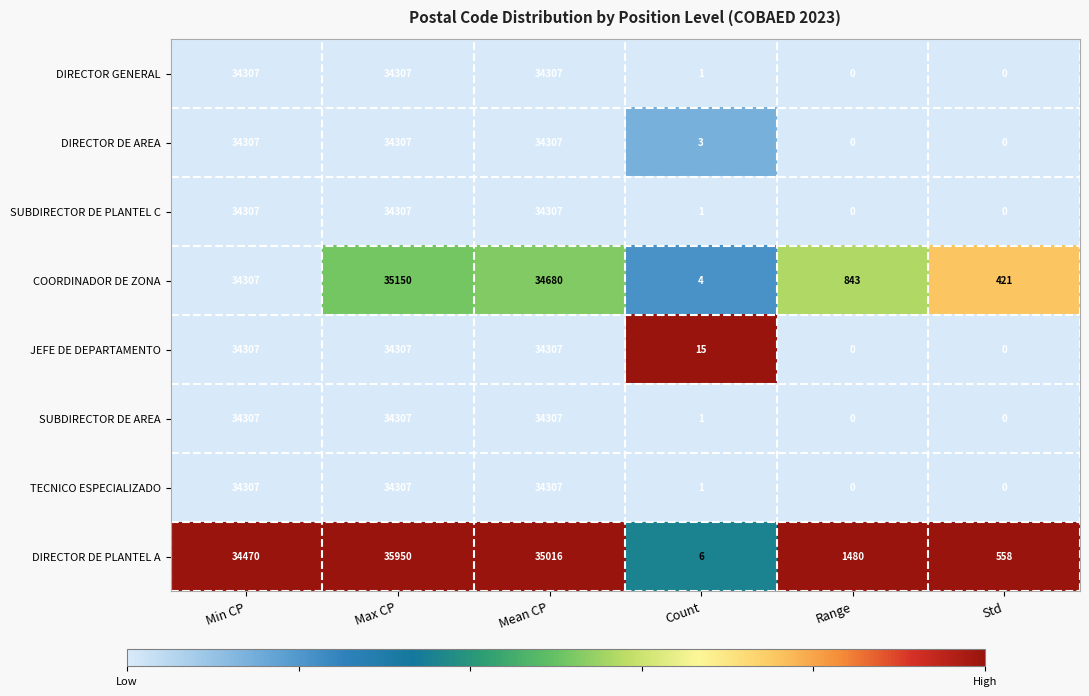

What is the total value across all series at Min CP?

274619